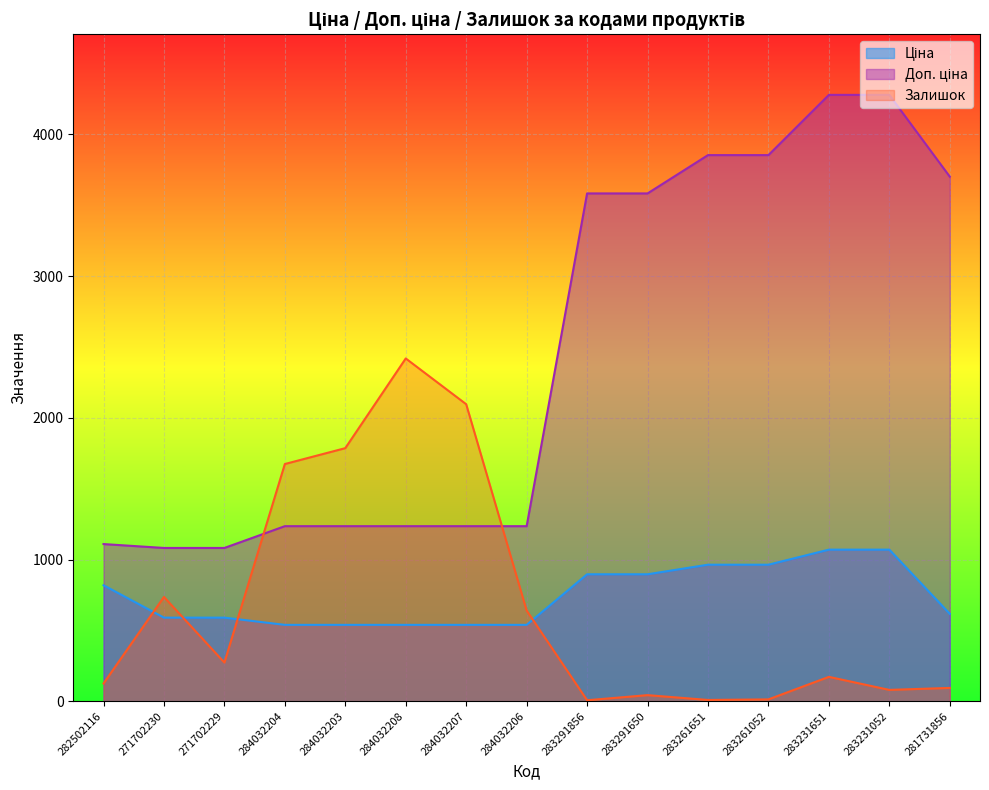

At which label does Доп. ціна first exceed 1235?

284032204